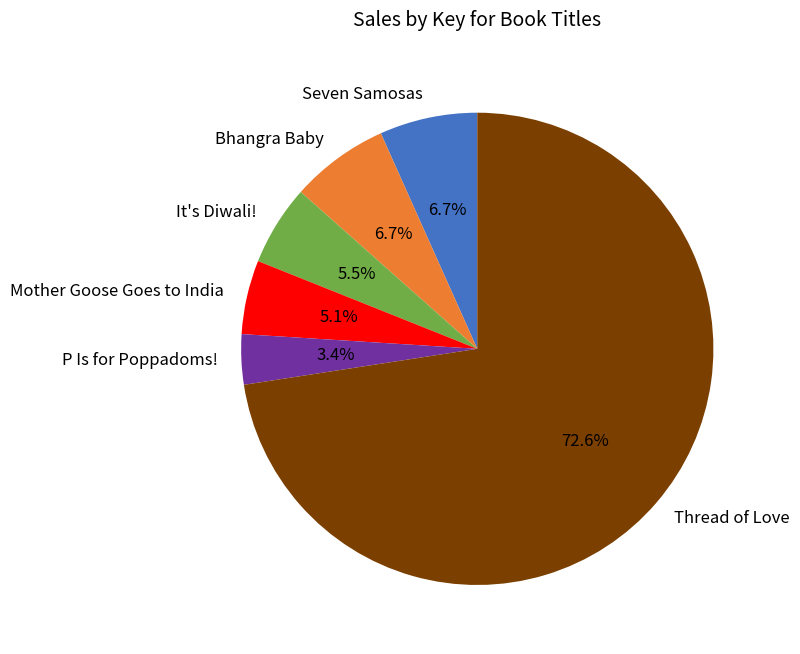

What is the smallest slice in the pie chart?

P Is for Poppadoms!